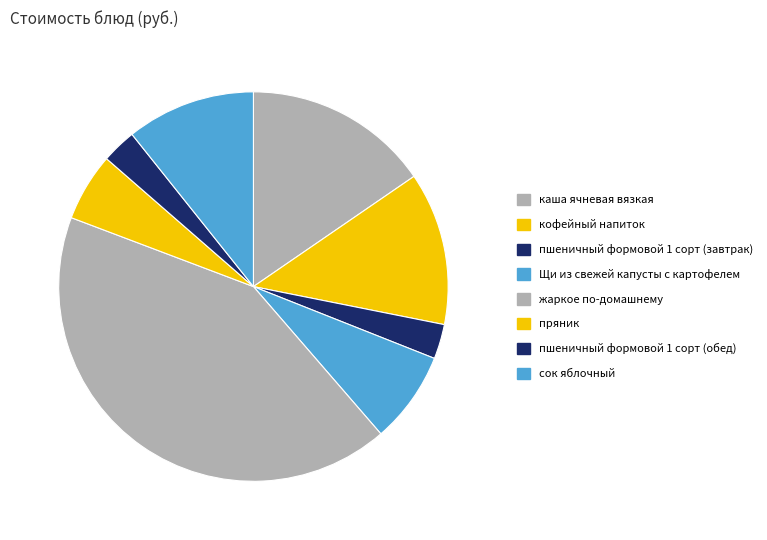

Does жаркое по-домашнему account for over 50% of the chart?

No